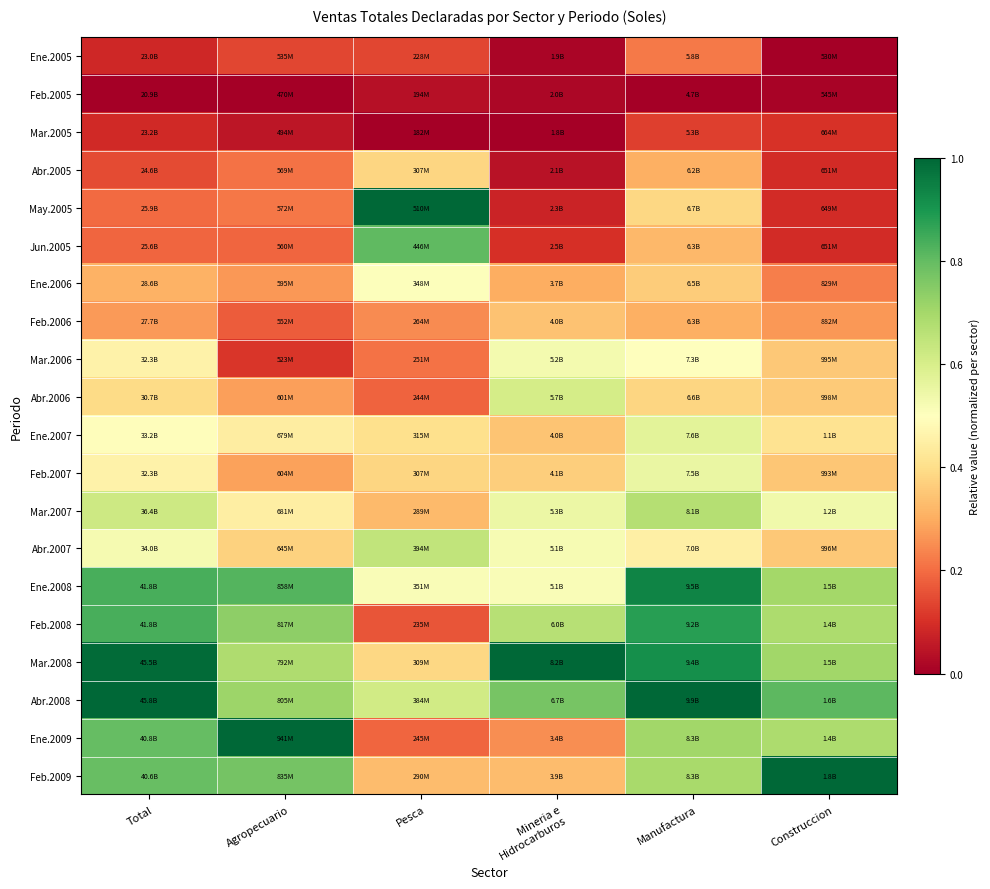

Which series has the largest total across all categories?

Abr.2008